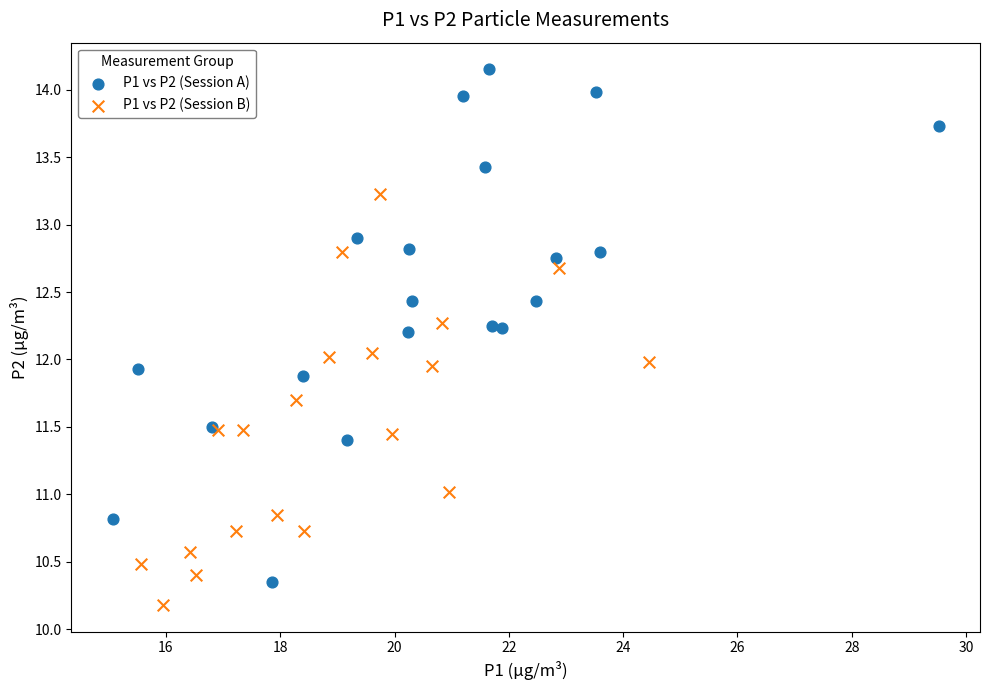

Which series has the largest Y range (max minus min)?

P1 vs P2 (Session A)